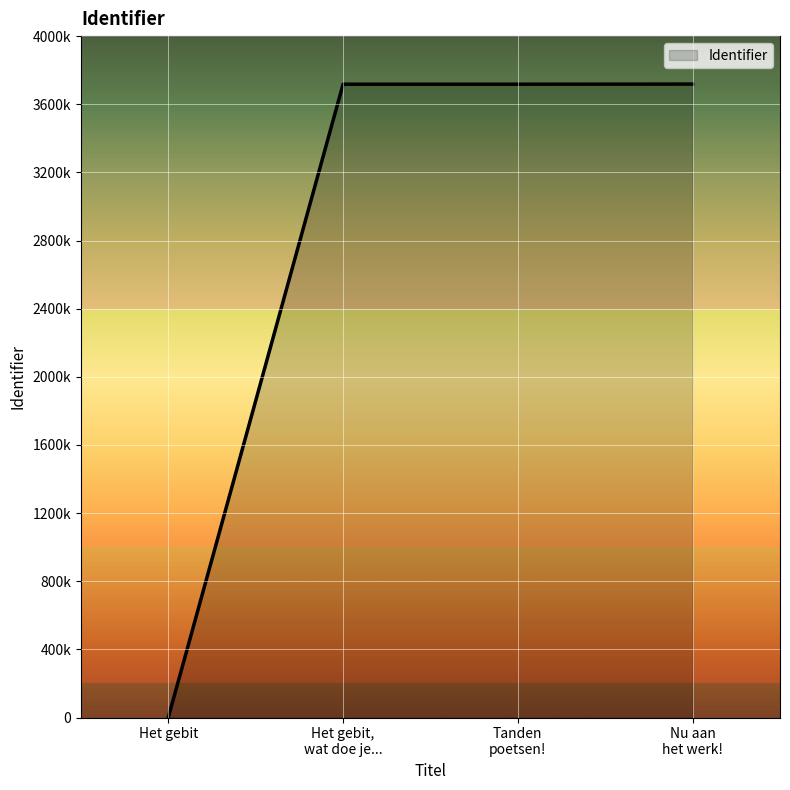

What is the sum of the values at Nu aan
het werk! and Het gebit,
wat doe je...?

7436122